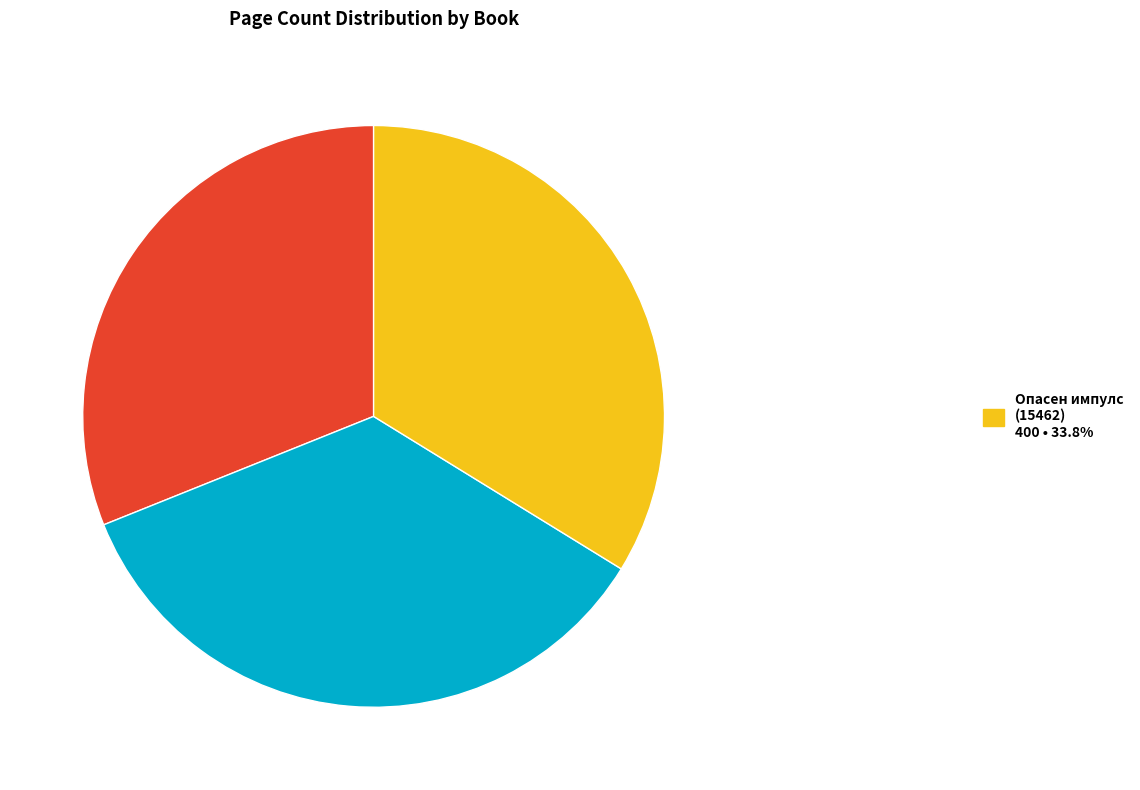

Is there any slice that represents more than half of the pie?

No